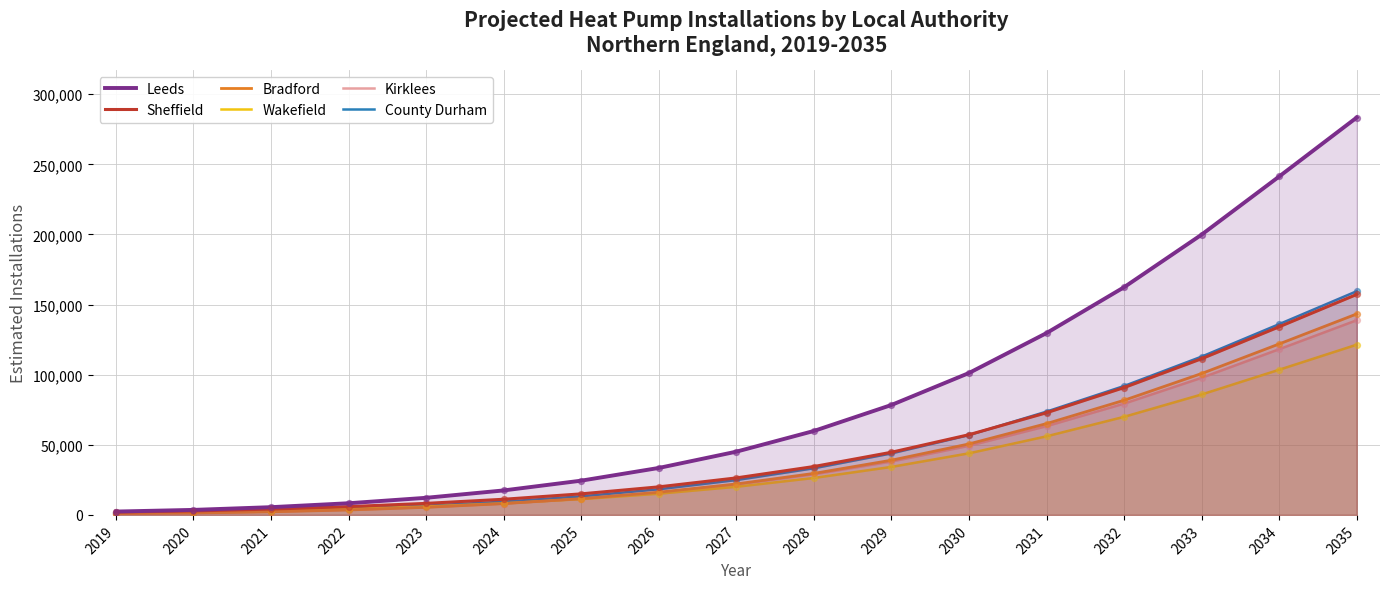

Which series reaches the minimum Y coordinate?

Bradford